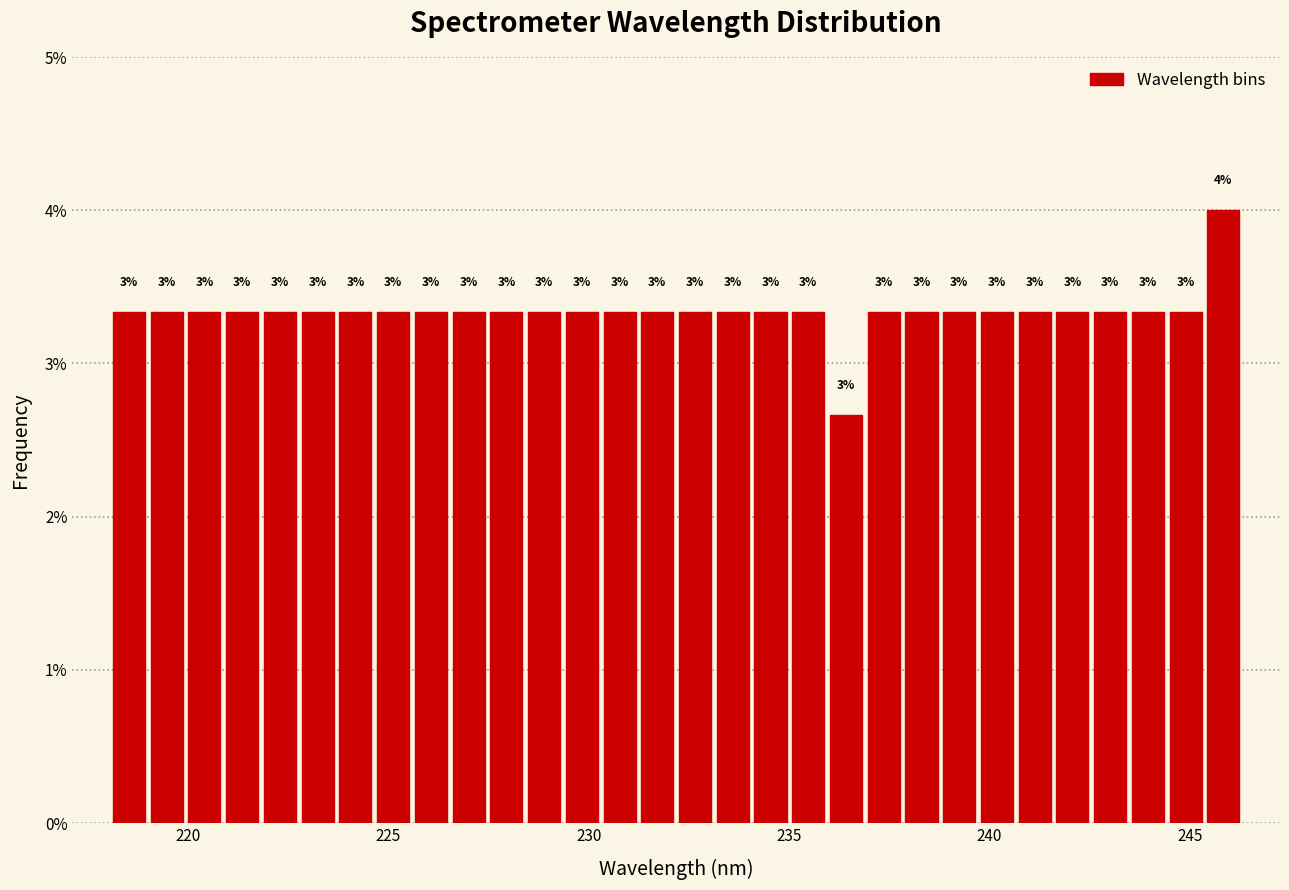

Around what value on the x-axis is the tallest bar? Give the approximate position of its centre, as read against the axis.

246.0